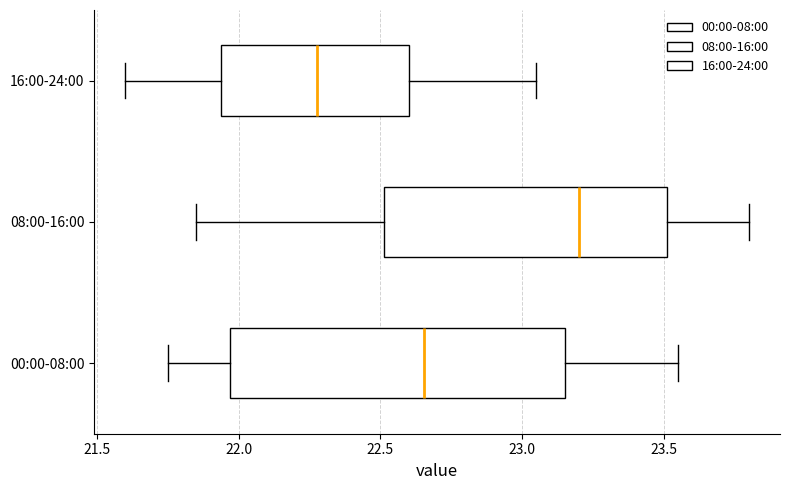

Comparing the boxes themselves (not the whiskers), which one is the widest?

00:00-08:00